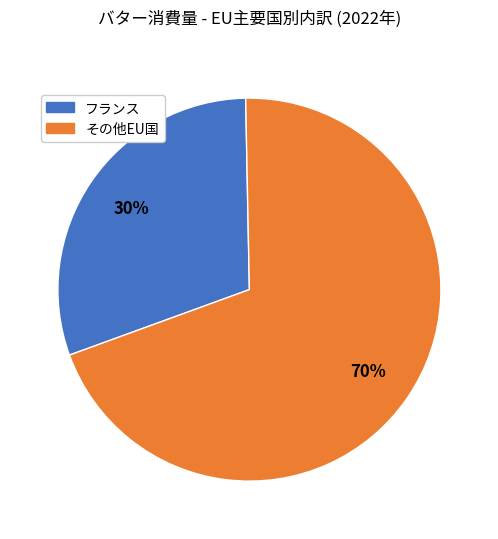

The フランス slice represents 25% of the pie. True or false?

False